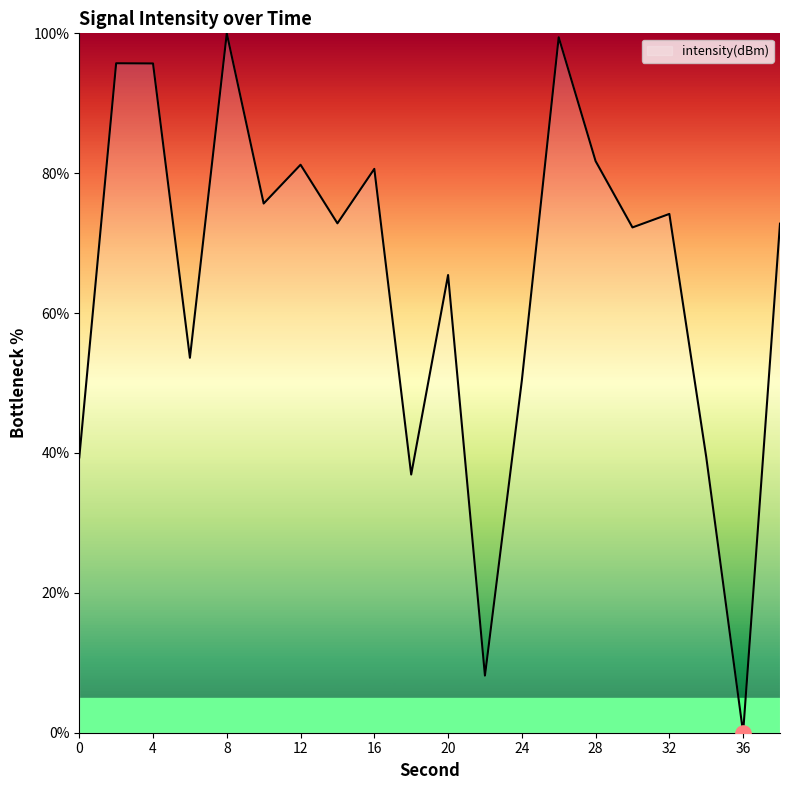

What is the maximum value shown in the chart?

100.0